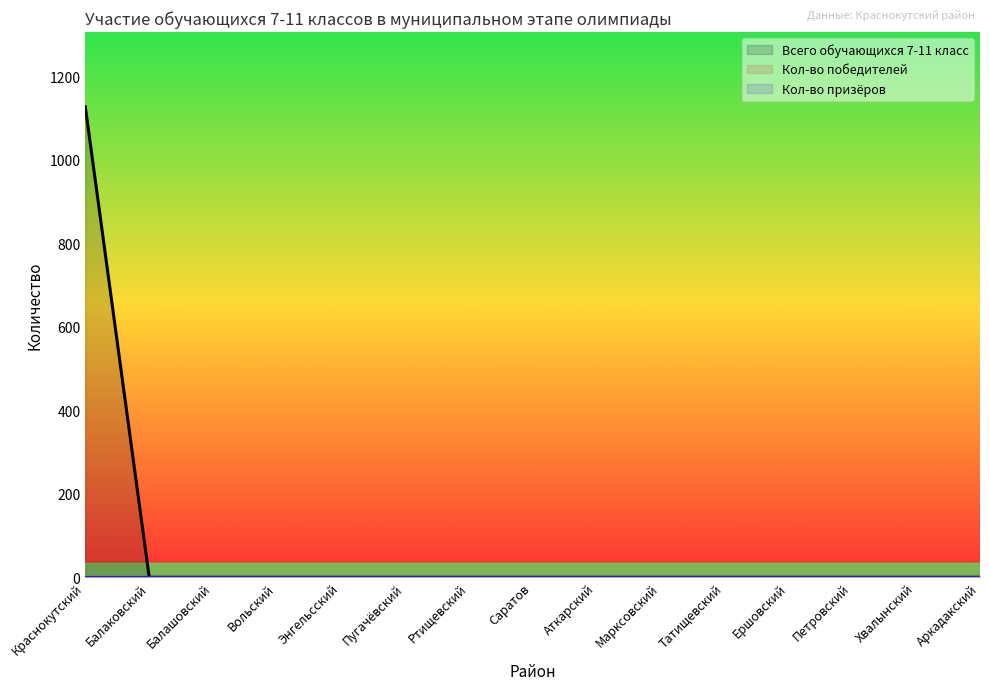

Rank the series at Татищевский from lowest to highest value.

Всего обучающихся 7-11 класс, Кол-во победителей, Кол-во призёров